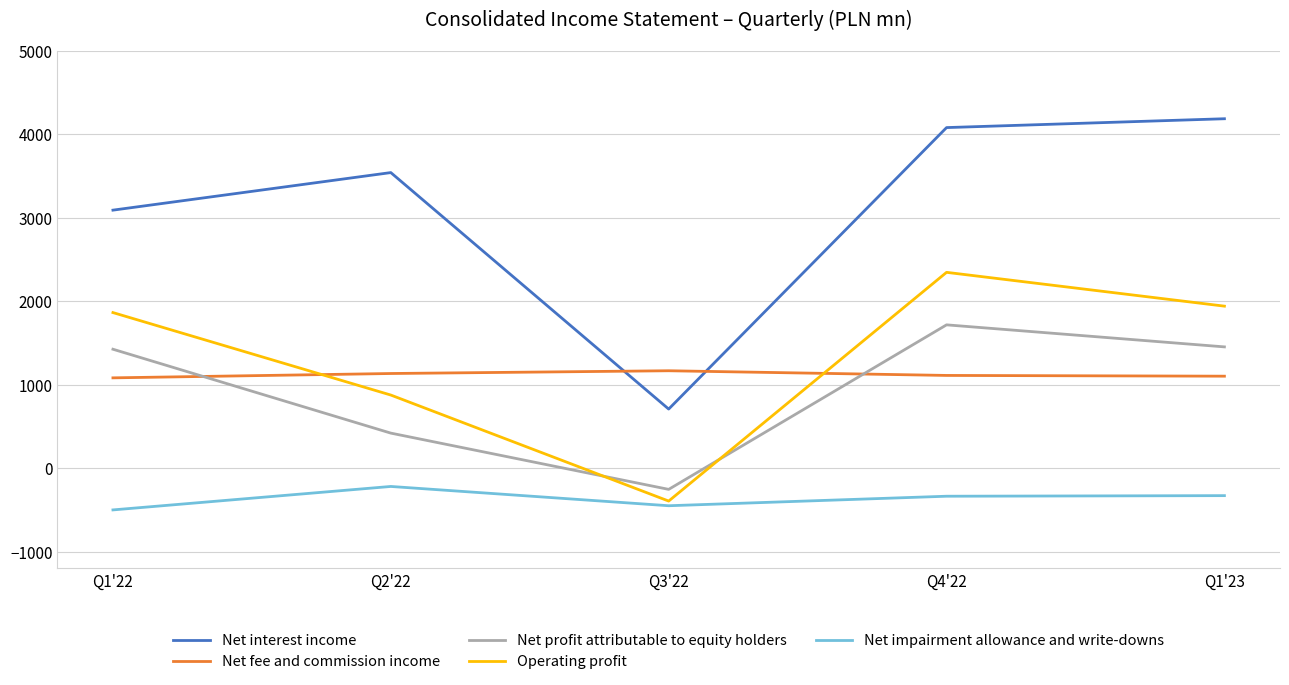

After their last crossing, which series has the higher values: Operating profit or Net fee and commission income?

Operating profit